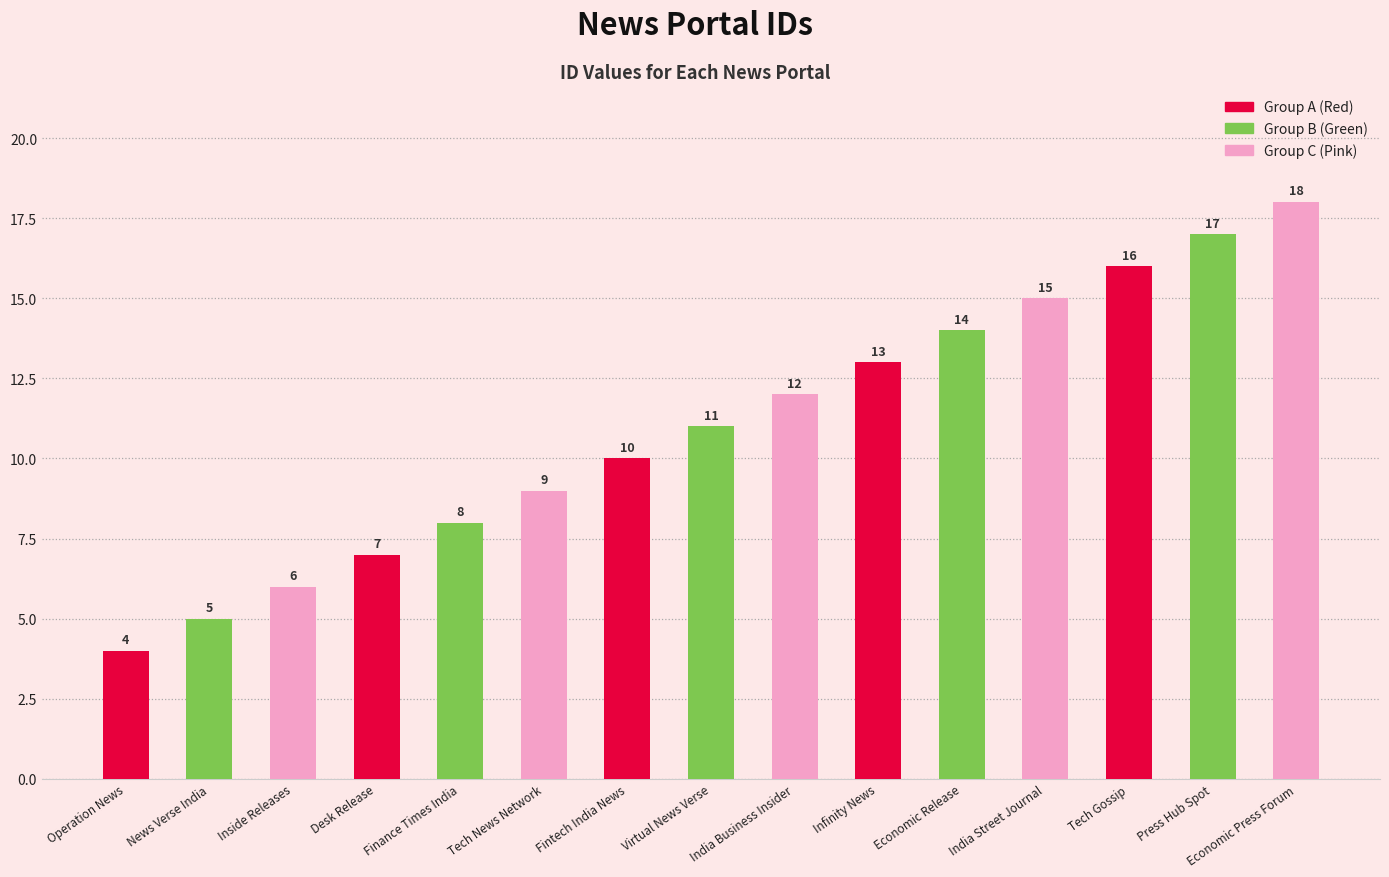

How many bars are there in total?

15